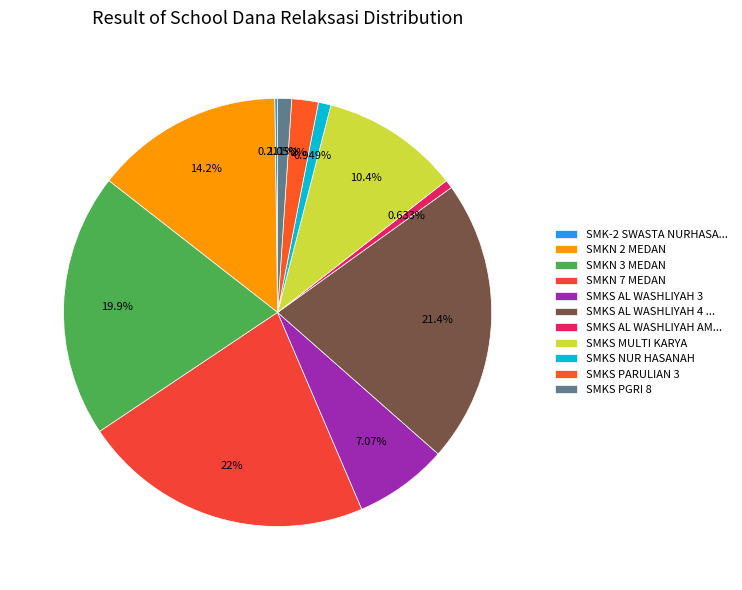

The SMKS PARULIAN 3 slice represents 2% of the pie. True or false?

True